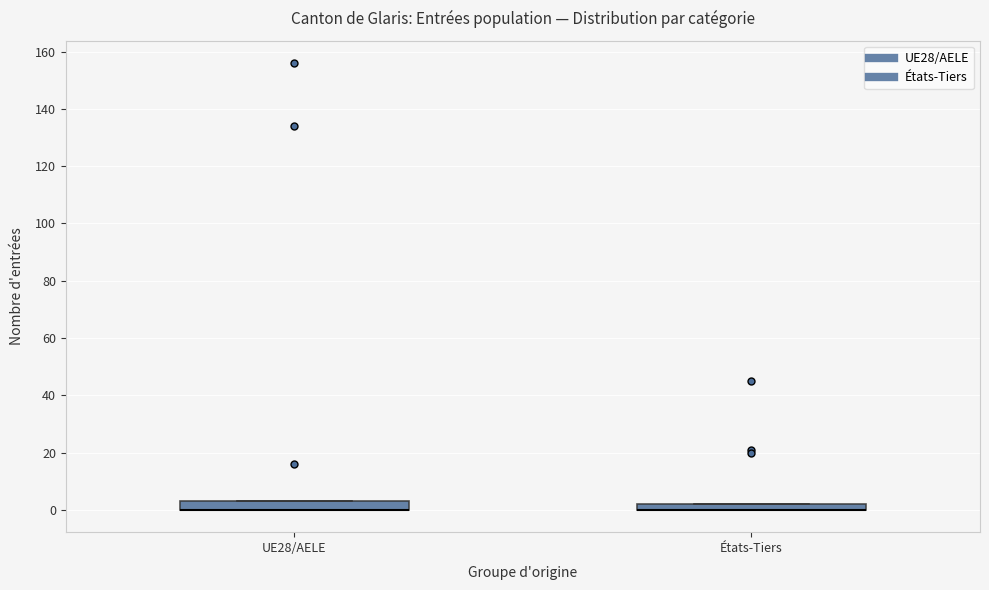

Where is the lower edge of the box for UE28/AELE on the y-axis? The values are not printed on the chart, so give them approximately, as read against the axis.

0